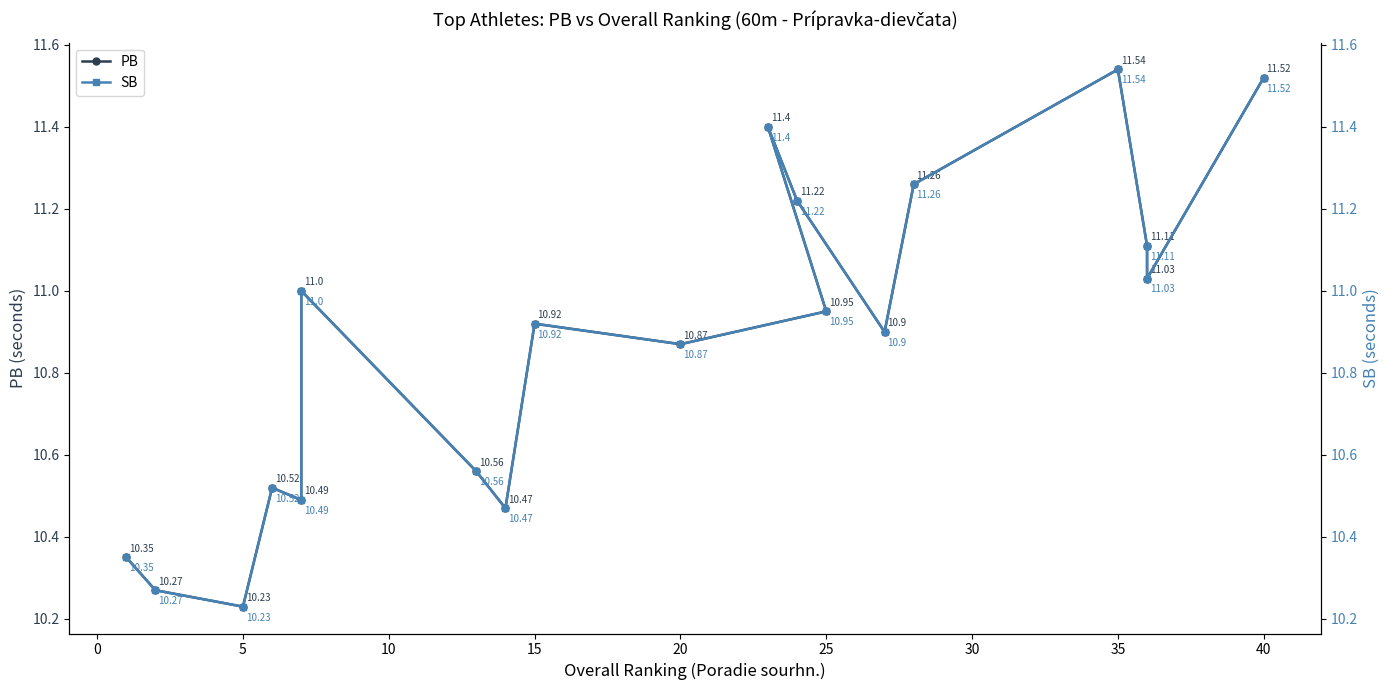

True or false: PB and SB intersect in this chart.

False